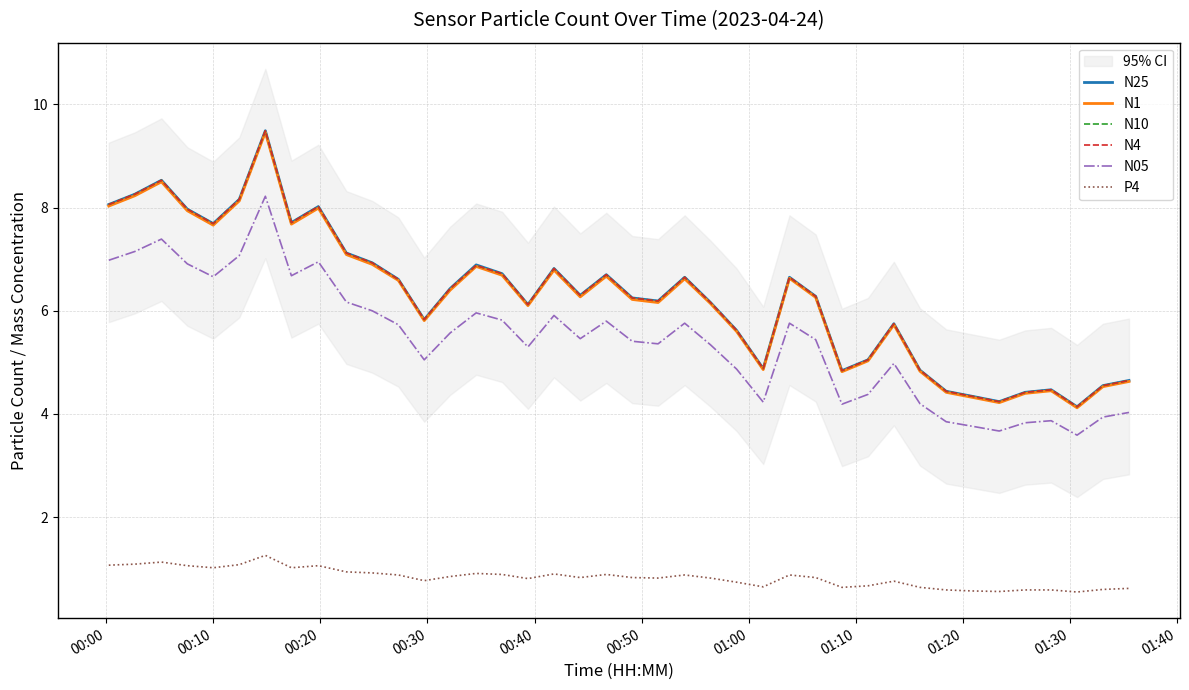

How many interior local valleys does the P4 series have?

10